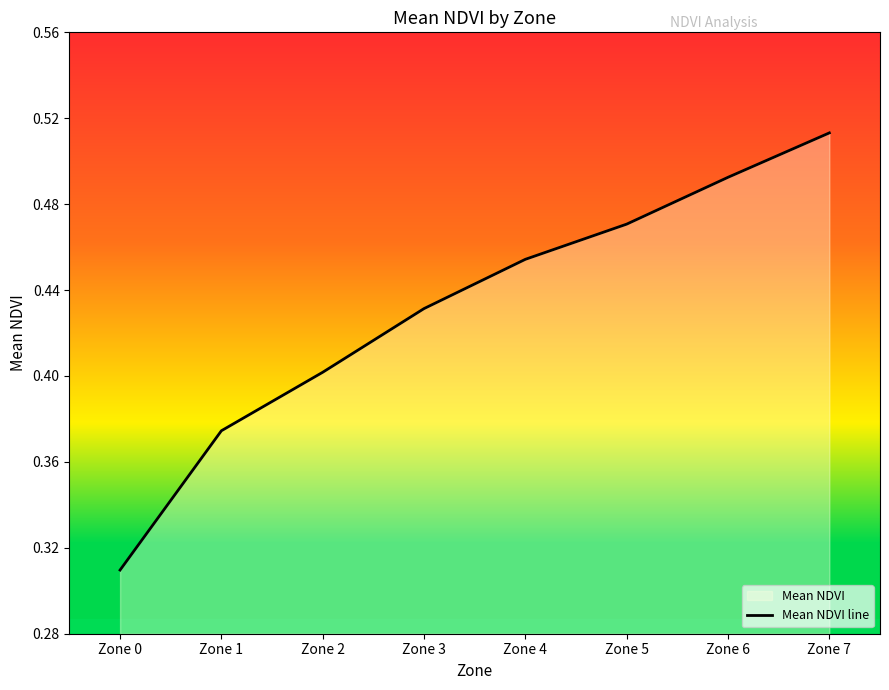

True or false: the data shows 0.6 at Zone 3.

False